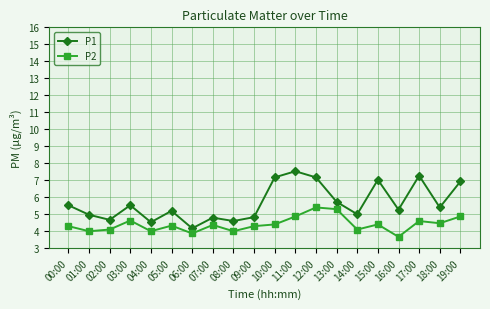

Which series changed the most between 04:00 and 18:00?

P1